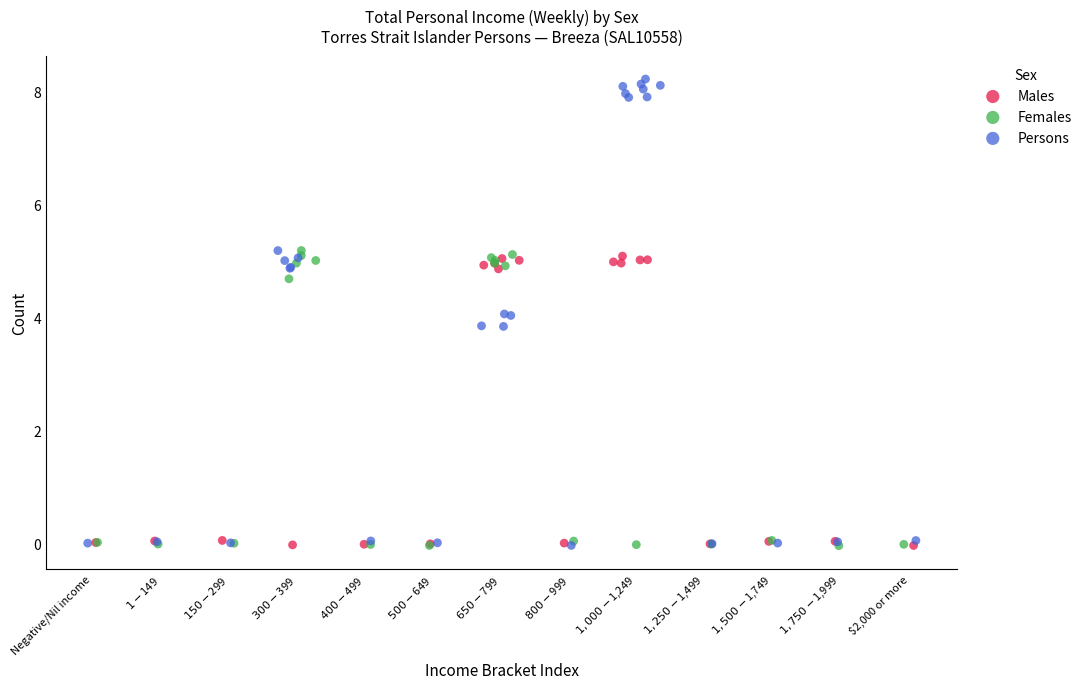

Which series reaches the maximum Y coordinate?

Persons